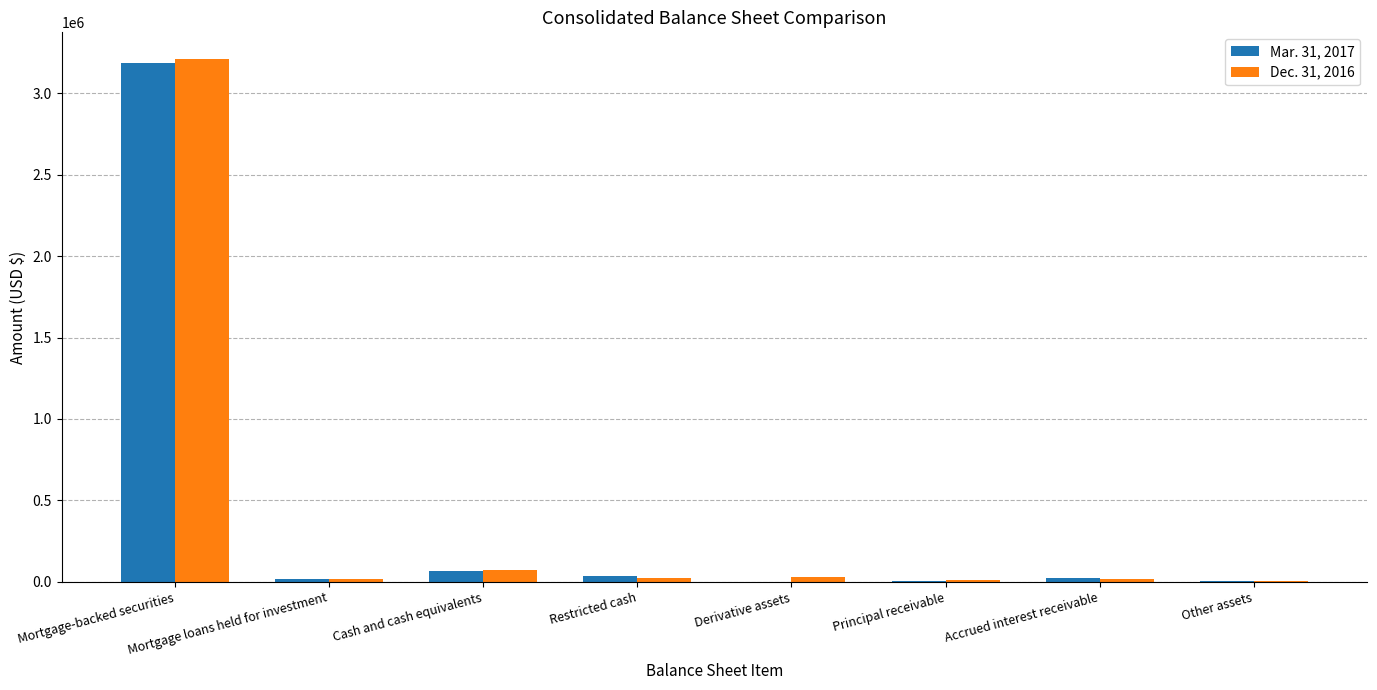

At which label does Mar. 31, 2017 first exceed 22849?

Mortgage-backed securities